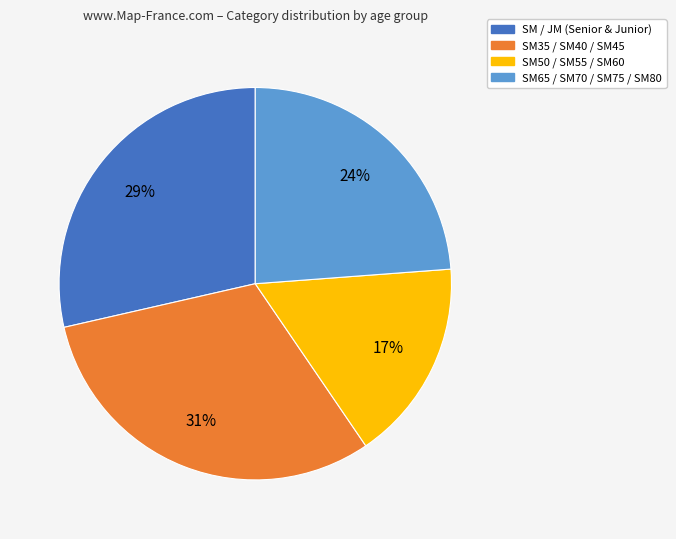

Is there any slice that represents more than half of the pie?

No